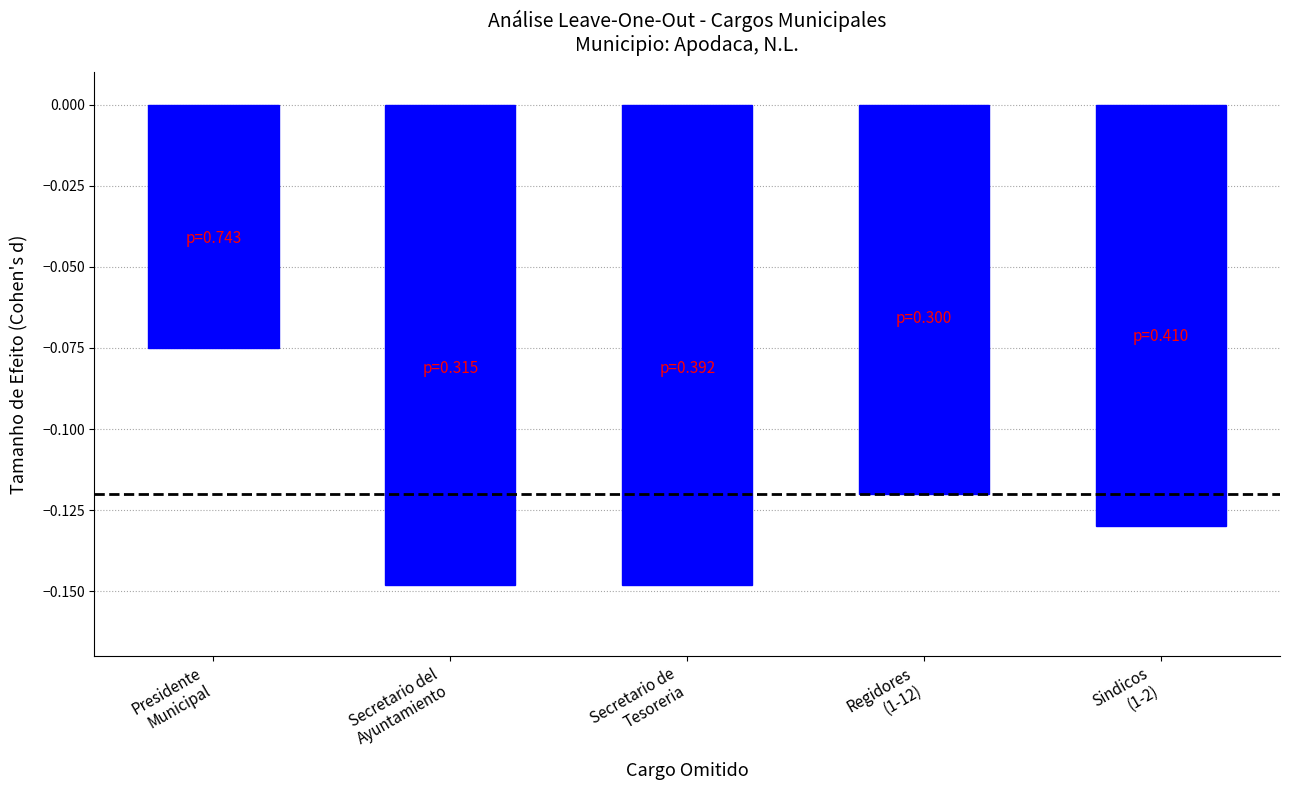

What is the sum of all values?

-0.6